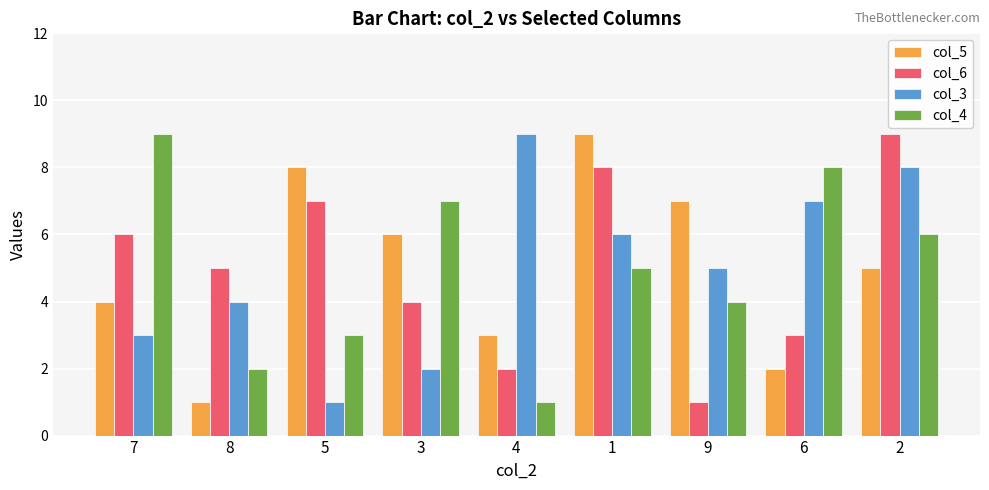

How many groups of bars are there?

9